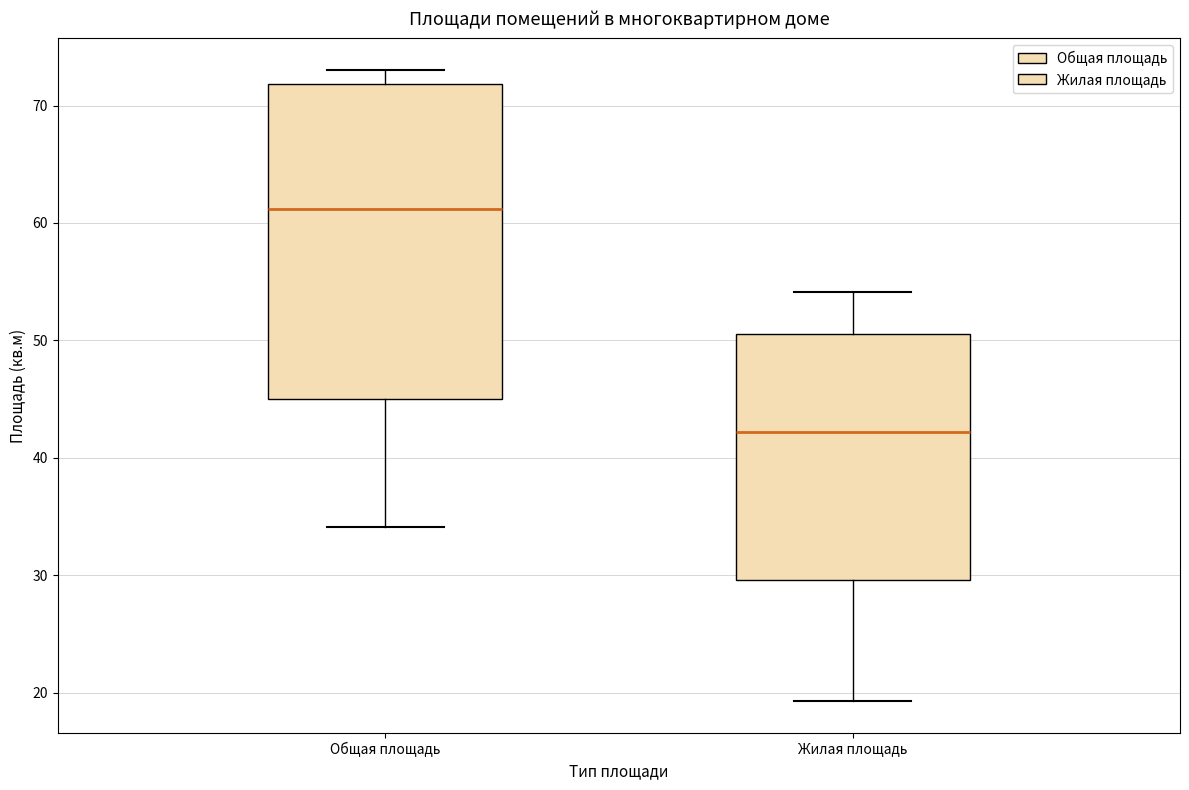

Which box's median line is the highest?

Общая площадь